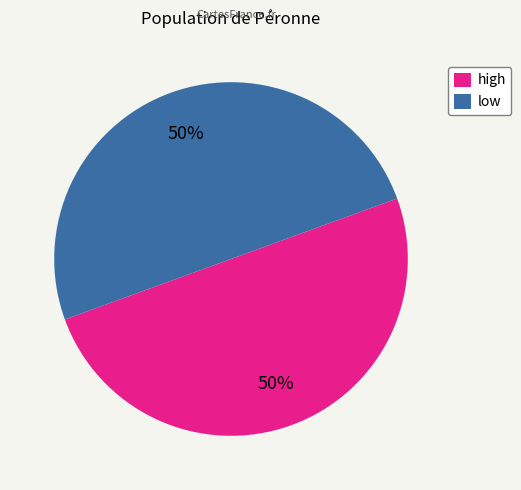

What is the ratio of the value at high to the value at low?

1.0